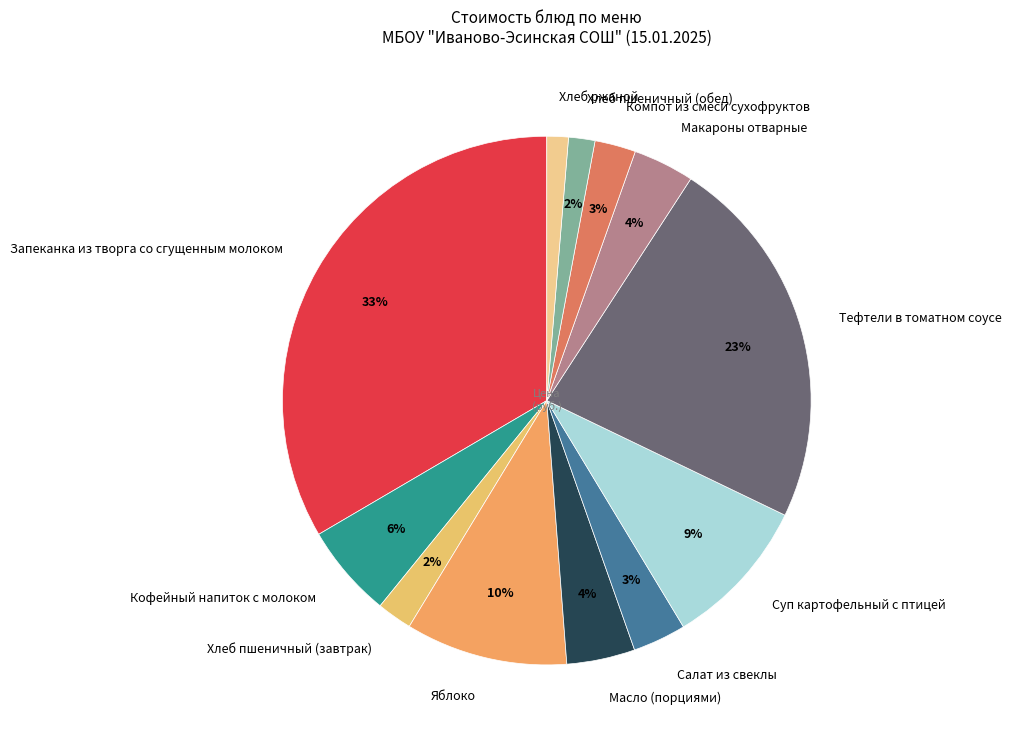

Between Хлеб пшеничный (завтрак) and Запеканка из творга со сгущенным молоком, which is larger?

Запеканка из творга со сгущенным молоком